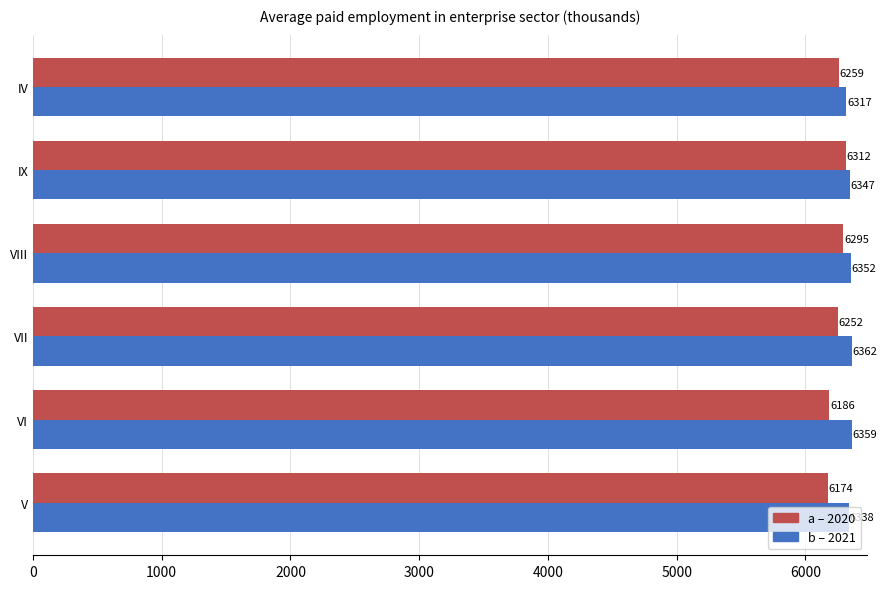

List the series in order of their peak value, lowest first.

a – 2020, b – 2021